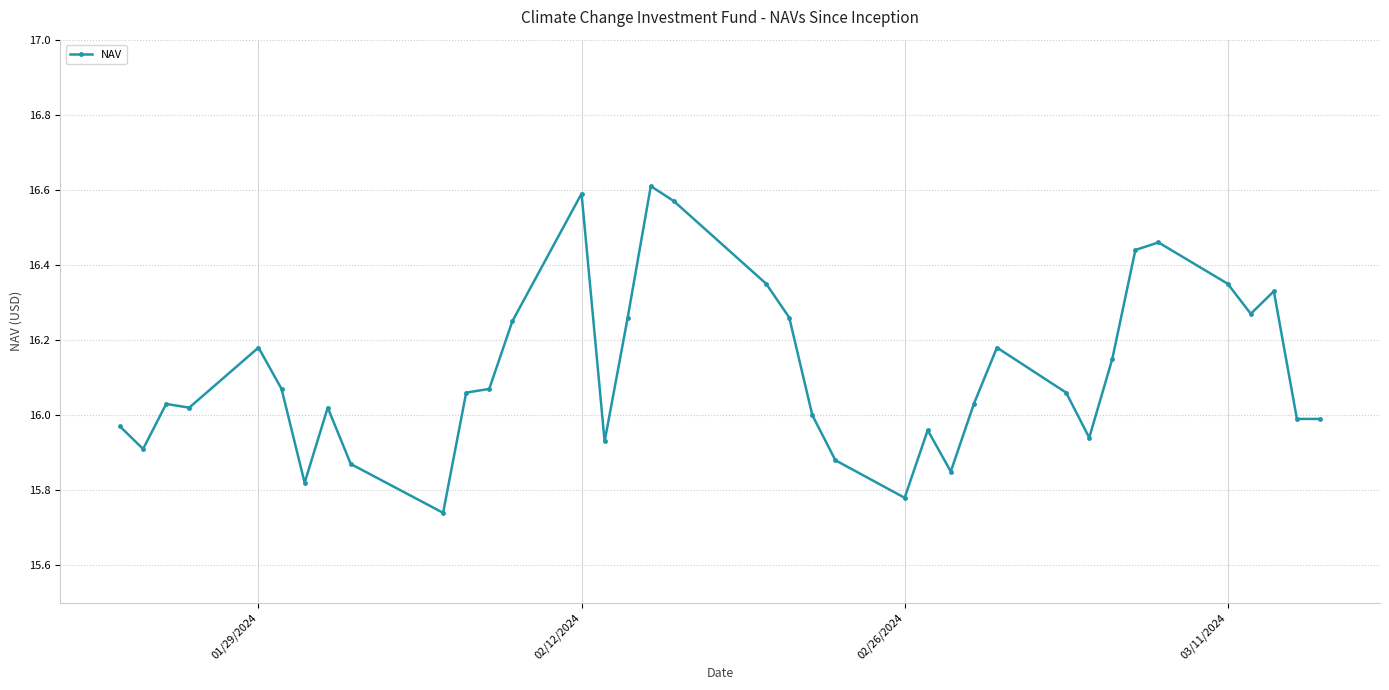

What is the difference between the maximum and minimum values?

0.9